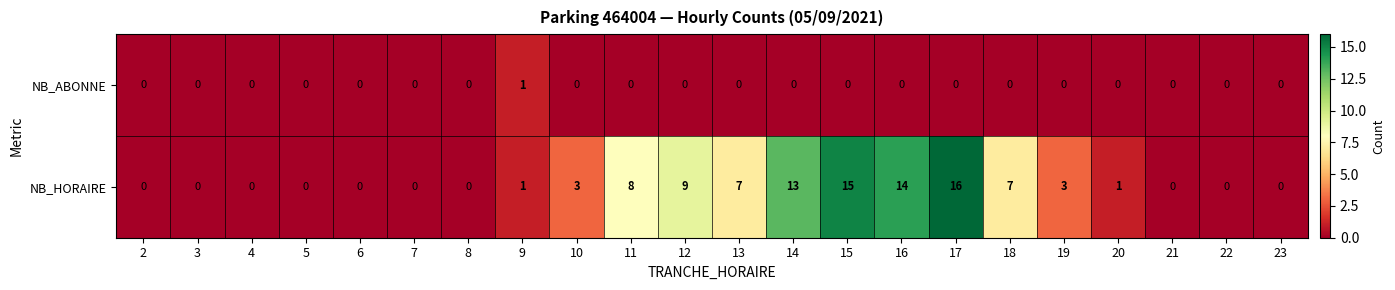

Is it true that NB_ABONNE equals 0 at 4?

True